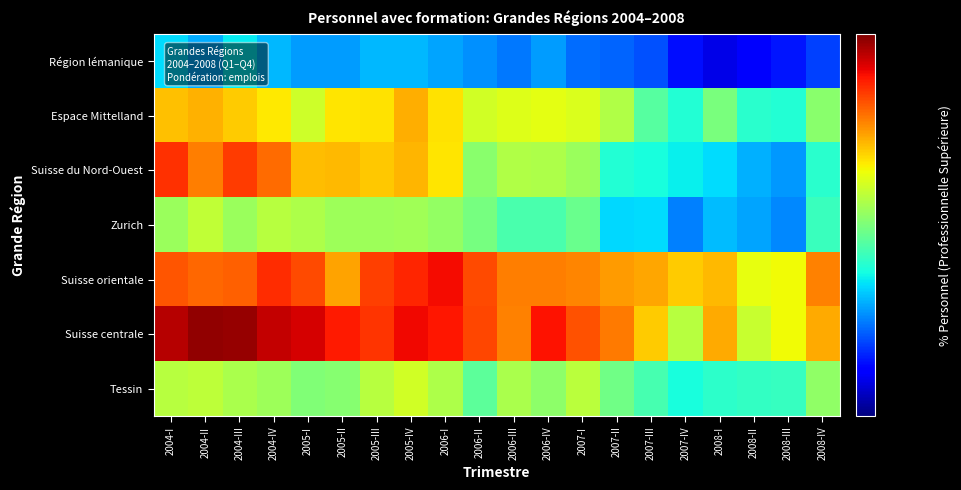

What is the total value across all series at 2004-IV?

373.6